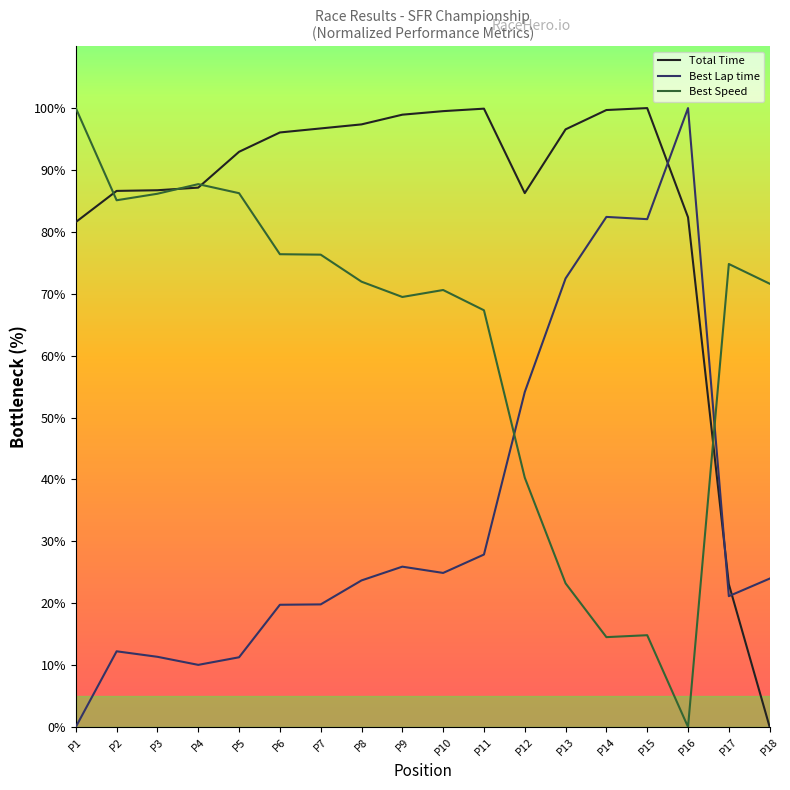

Reading left to right, extract all data points from this chart.

Total Time: 81.6	86.6	86.7	87.2	92.9	96.1	96.7	97.4	98.9	99.5	99.9	86.3	96.6	99.7	100.0	82.4	23.1	0.0
Best Lap time: 0.0	12.2	11.3	10.0	11.3	19.7	19.8	23.7	25.9	24.9	27.9	54.1	72.5	82.4	82.1	100.0	21.1	24.0
Best Speed: 100.0	85.1	86.2	87.7	86.2	76.4	76.3	72.0	69.5	70.6	67.3	40.3	23.2	14.5	14.8	0.0	74.8	71.6